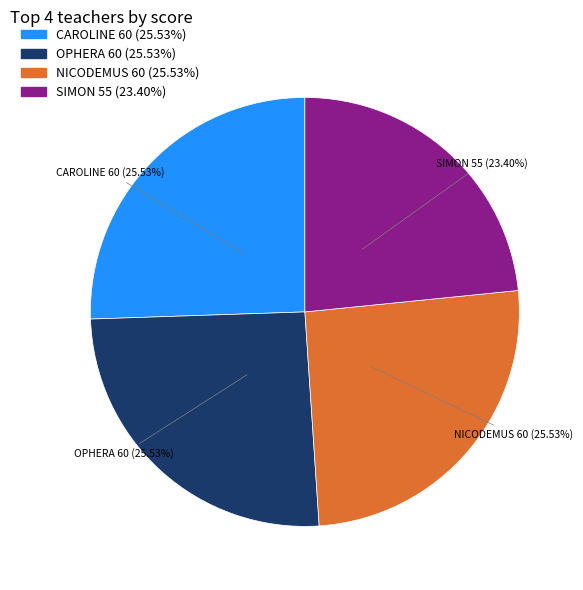

Between SIMON 55 (23.40%) and OPHERA 60 (25.53%), which is larger?

OPHERA 60 (25.53%)